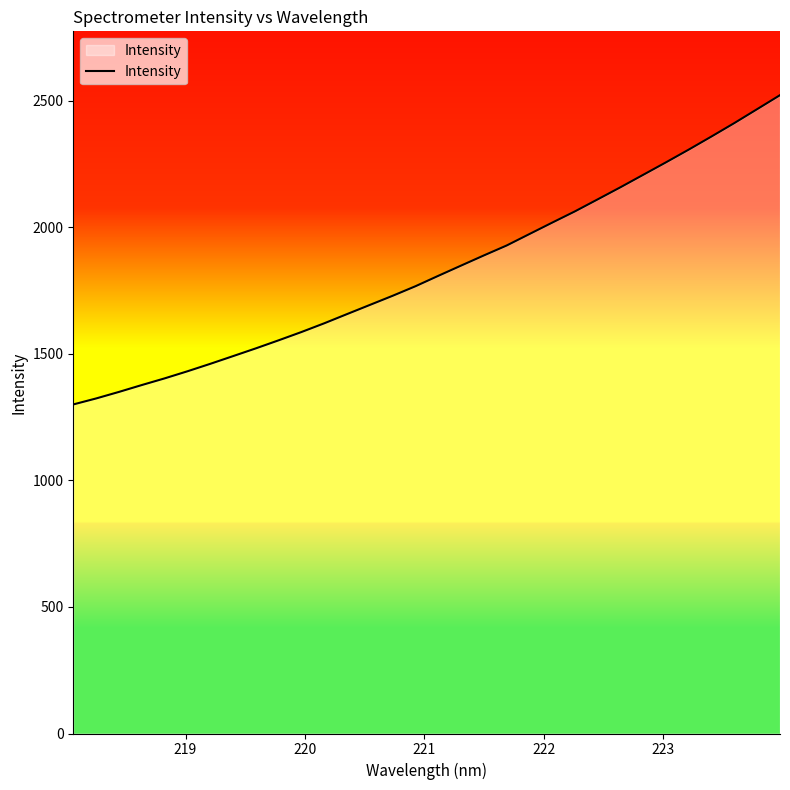

What is the difference between the maximum and minimum values?

1221.8